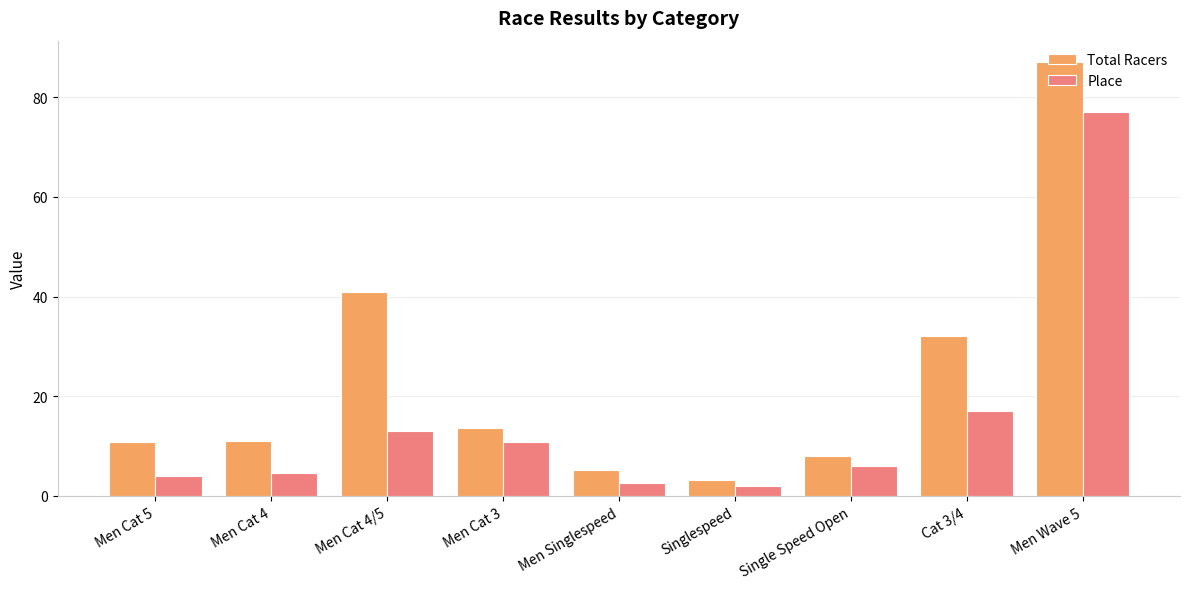

The Total Racers series shows 41.0 at Men Cat 4/5. True or false?

True